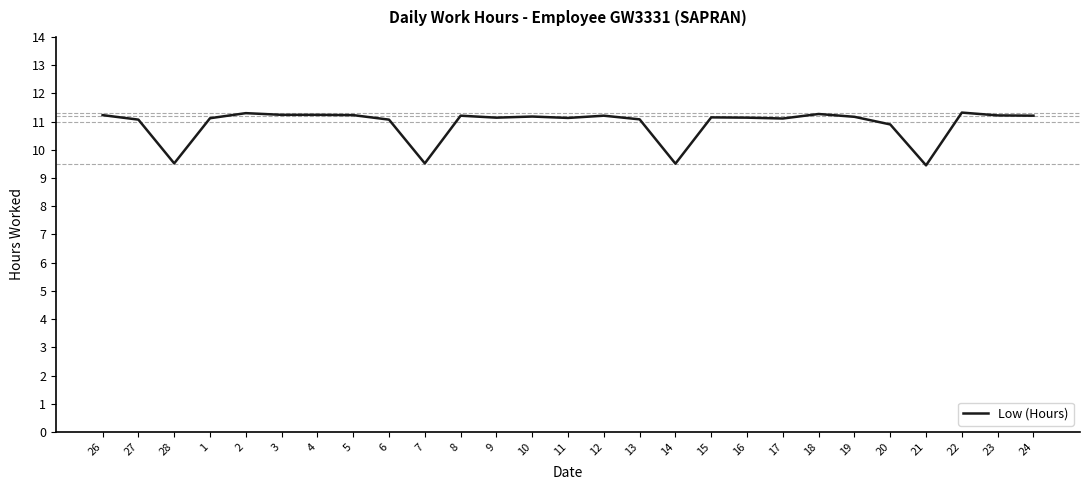

Is this an area chart (filled region under the line)?

No